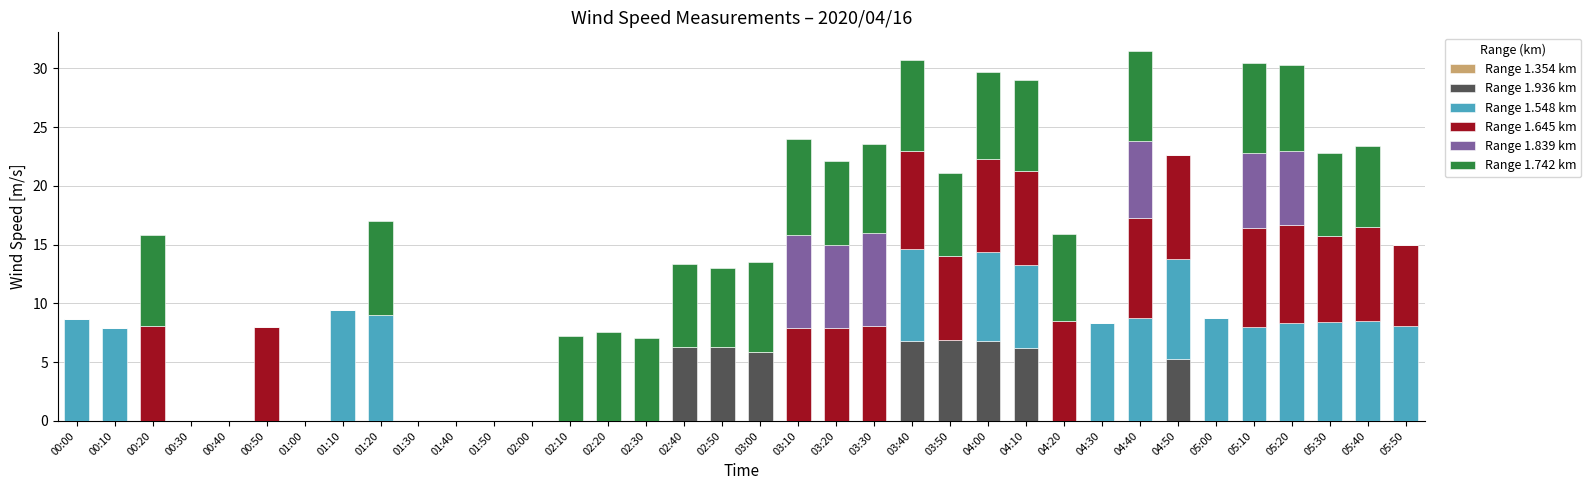

What are all the series names shown in the legend?

Range 1.354 km, Range 1.936 km, Range 1.548 km, Range 1.645 km, Range 1.839 km, Range 1.742 km